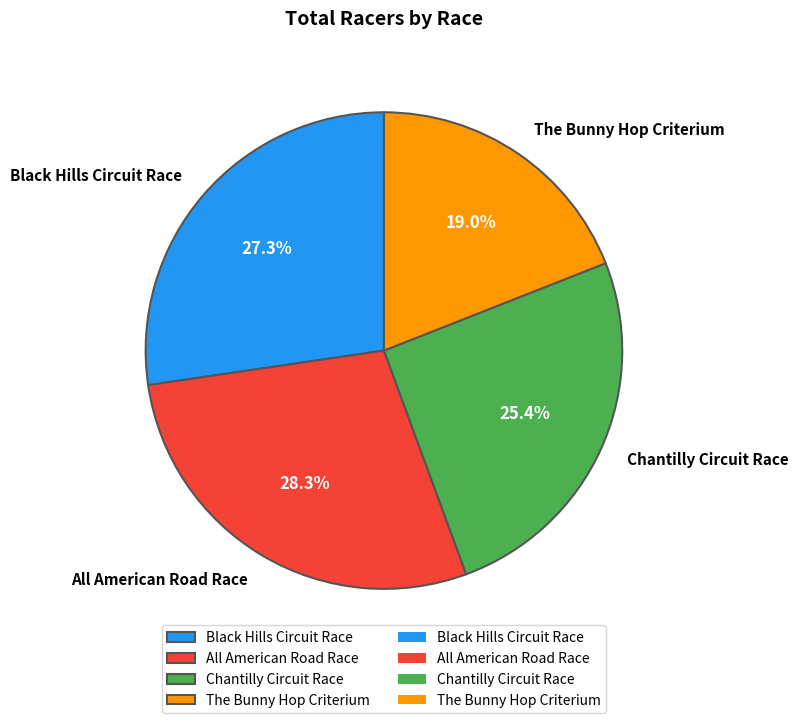

Rank the categories by value from highest to lowest.

All American Road Race, Black Hills Circuit Race, Chantilly Circuit Race, The Bunny Hop Criterium